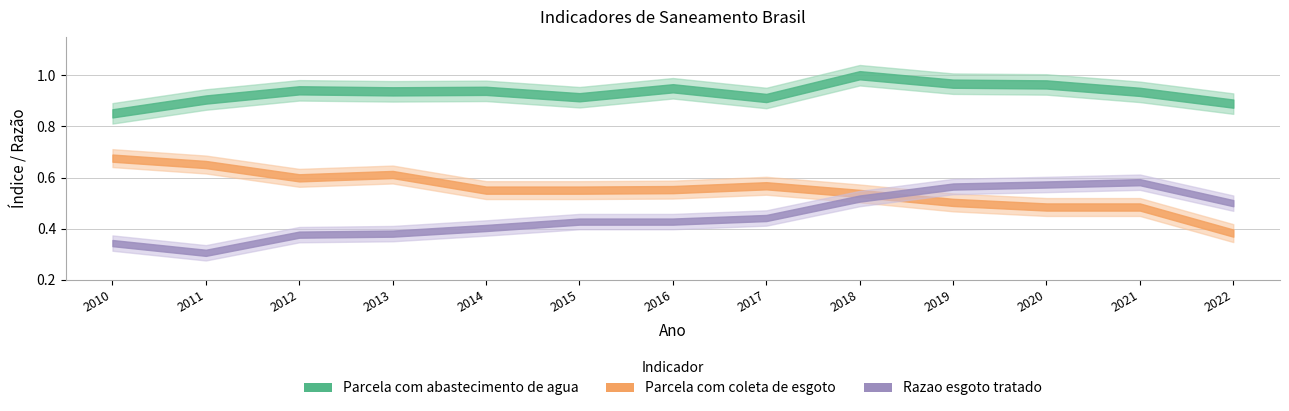

List the series in order of their peak value, lowest first.

Razao esgoto tratado, Parcela com coleta de esgoto, Parcela com abastecimento de agua